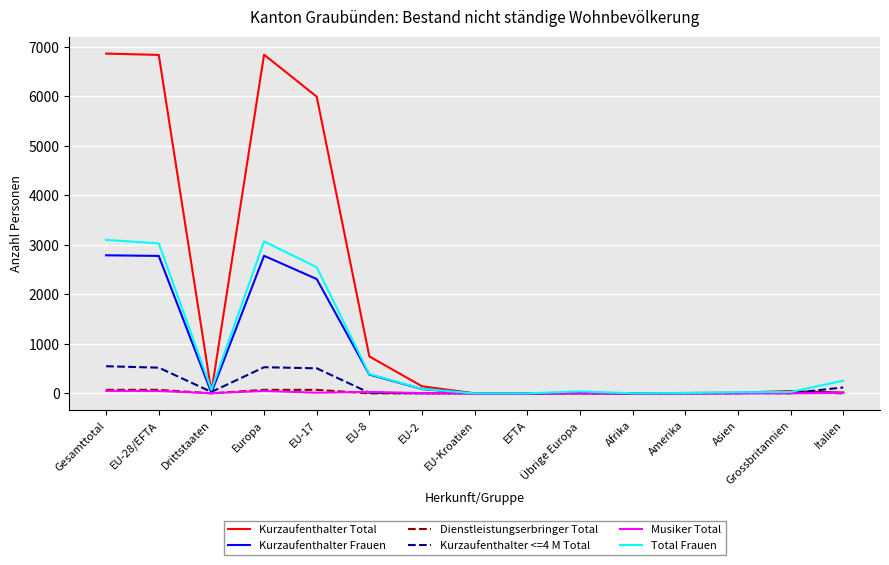

What is the maximum value for Kurzaufenthalter Total?

6863